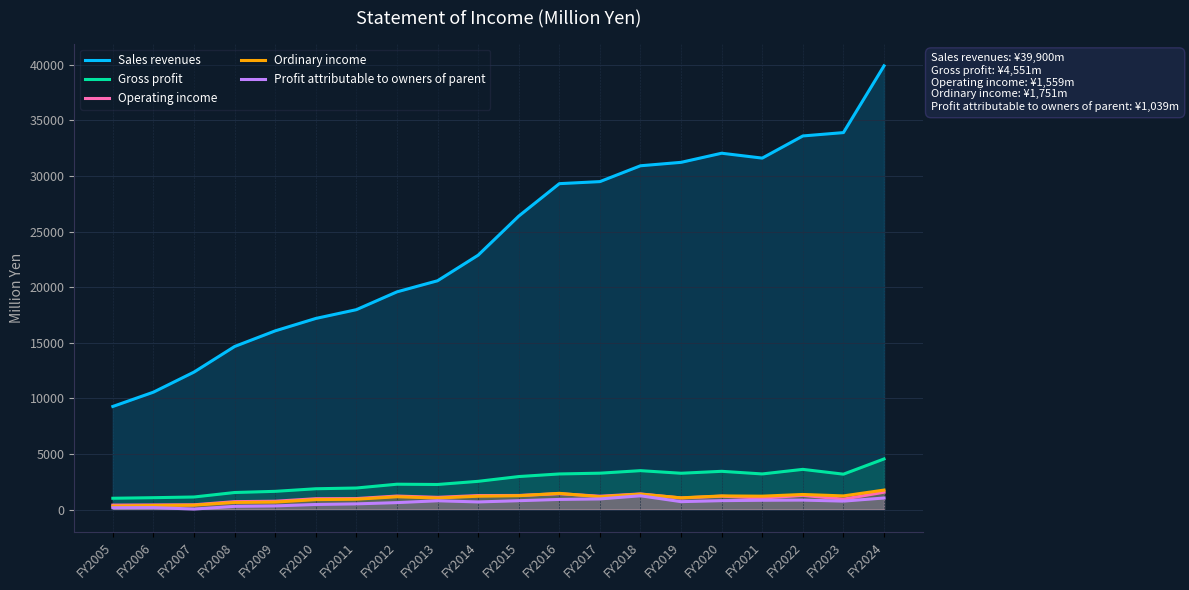

Is it true that Gross profit equals 2967 at FY2015?

True